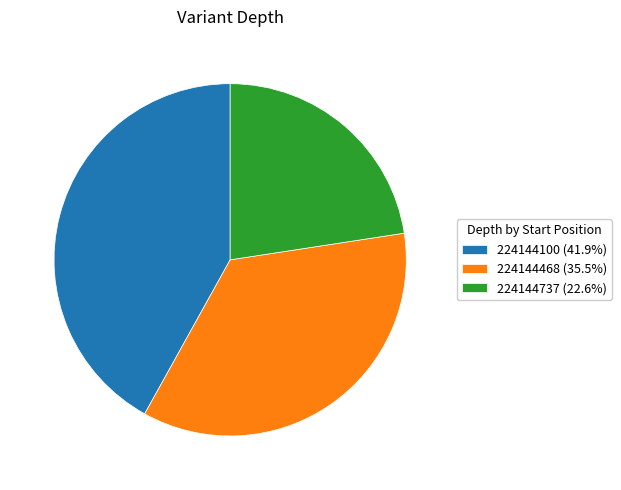

Does any single category account for the majority?

No